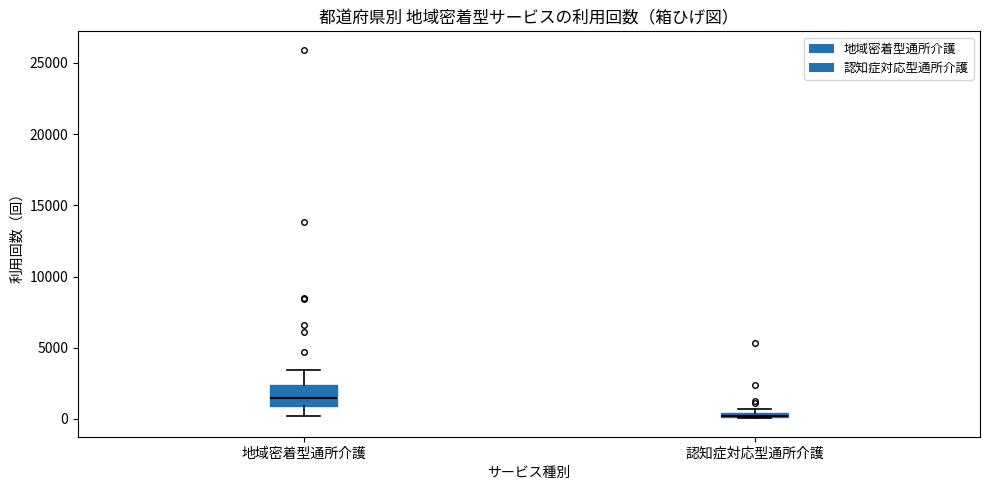

Comparing the boxes themselves (not the whiskers), which one is the tallest?

地域密着型通所介護